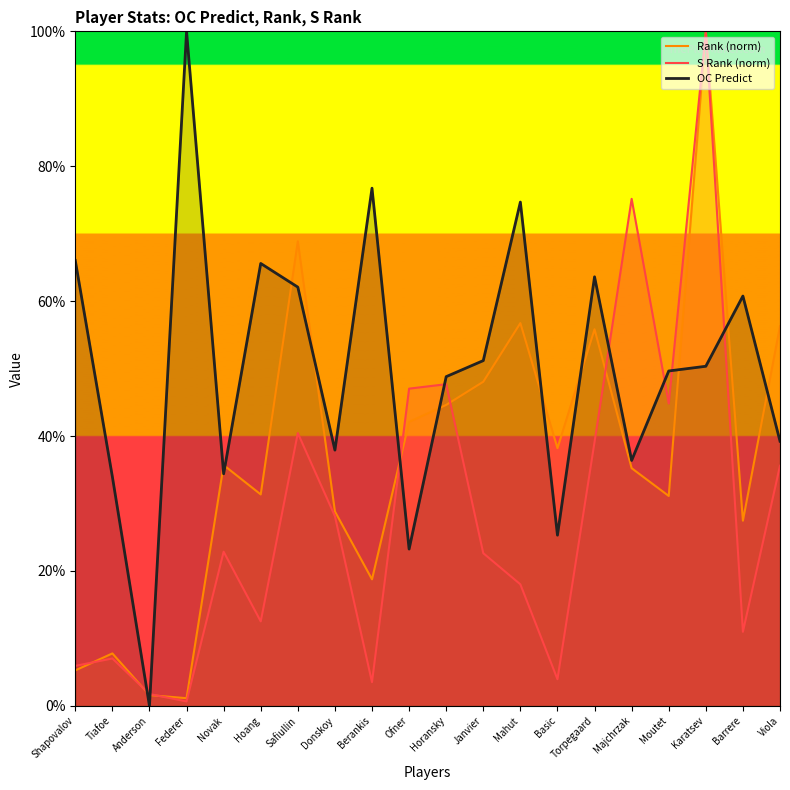

Reading left to right, list all the values displayed in this chart.

Rank (norm): 0.1	0.1	0.0	0.0	0.4	0.3	0.7	0.3	0.2	0.4	0.4	0.5	0.6	0.4	0.6	0.4	0.3	1.0	0.3	0.6
S Rank (norm): 0.1	0.1	0.0	0.0	0.2	0.1	0.4	0.3	0.0	0.5	0.5	0.2	0.2	0.0	0.4	0.8	0.4	1.0	0.1	0.4
OC Predict: 0.7	0.3	0.0	1.0	0.3	0.7	0.6	0.4	0.8	0.2	0.5	0.5	0.7	0.3	0.6	0.4	0.5	0.5	0.6	0.4